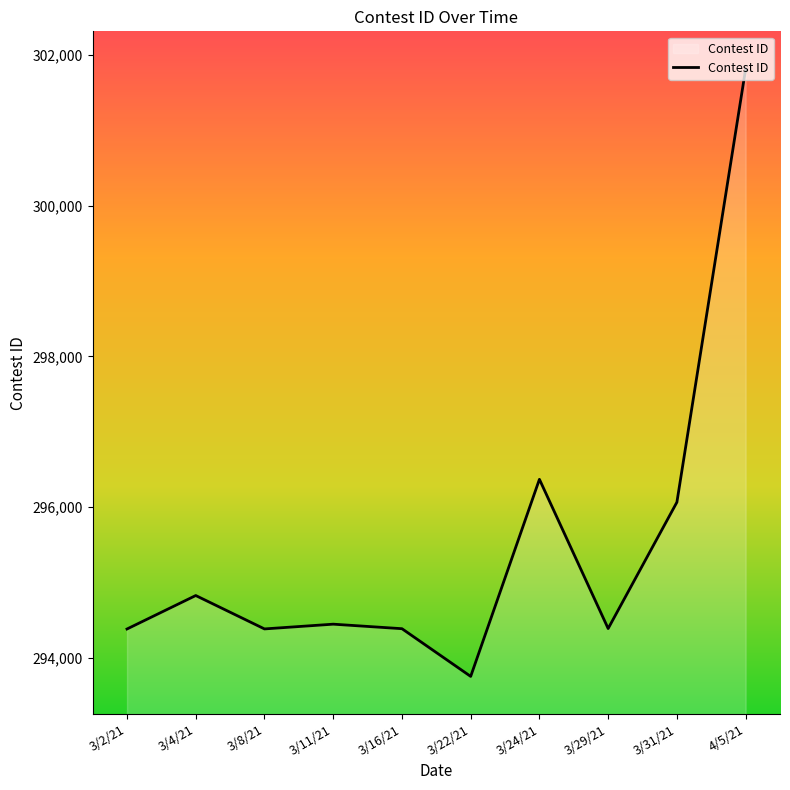

What is the difference between the maximum and minimum values?

8059